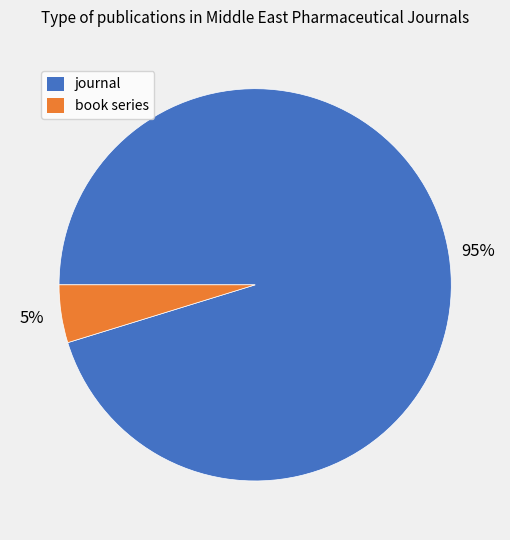

To the nearest percent, what percentage of the pie is book series?

5%